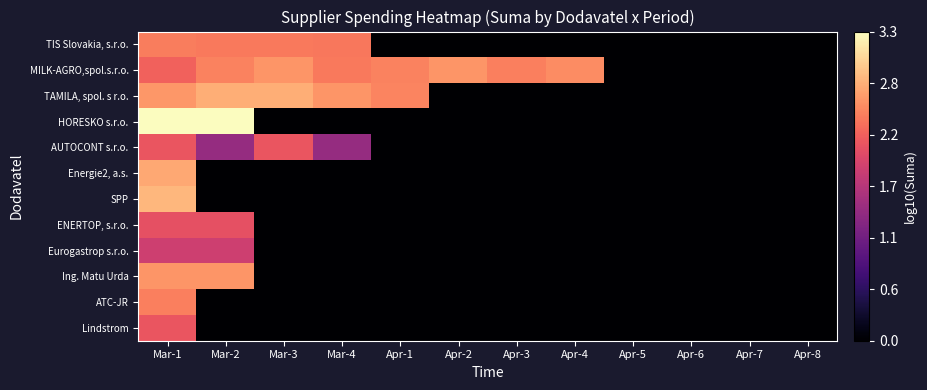

Reading right to left, extract all data points from this chart.

TIS Slovakia, s.r.o.: Apr-8=0.0	Apr-7=0.0	Apr-6=0.0	Apr-5=0.0	Apr-4=0.0	Apr-3=0.0	Apr-2=0.0	Apr-1=0.0	Mar-4=2.4	Mar-3=2.4	Mar-2=2.4	Mar-1=2.4
MILK-AGRO,spol.s.r.o.: Apr-8=0.0	Apr-7=0.0	Apr-6=0.0	Apr-5=0.0	Apr-4=2.5	Apr-3=2.4	Apr-2=2.6	Apr-1=2.5	Mar-4=2.4	Mar-3=2.6	Mar-2=2.5	Mar-1=2.2
TAMILA, spol. s r.o.: Apr-8=0.0	Apr-7=0.0	Apr-6=0.0	Apr-5=0.0	Apr-4=0.0	Apr-3=0.0	Apr-2=0.0	Apr-1=2.5	Mar-4=2.6	Mar-3=2.8	Mar-2=2.8	Mar-1=2.6
HORESKO s.r.o.: Apr-8=0.0	Apr-7=0.0	Apr-6=0.0	Apr-5=0.0	Apr-4=0.0	Apr-3=0.0	Apr-2=0.0	Apr-1=0.0	Mar-4=0.0	Mar-3=0.0	Mar-2=3.3	Mar-1=3.3
AUTOCONT s.r.o.: Apr-8=0.0	Apr-7=0.0	Apr-6=0.0	Apr-5=0.0	Apr-4=0.0	Apr-3=0.0	Apr-2=0.0	Apr-1=0.0	Mar-4=1.4	Mar-3=2.1	Mar-2=1.4	Mar-1=2.1
Energie2, a.s.: Apr-8=0.0	Apr-7=0.0	Apr-6=0.0	Apr-5=0.0	Apr-4=0.0	Apr-3=0.0	Apr-2=0.0	Apr-1=0.0	Mar-4=0.0	Mar-3=0.0	Mar-2=0.0	Mar-1=2.7
SPP: Apr-8=0.0	Apr-7=0.0	Apr-6=0.0	Apr-5=0.0	Apr-4=0.0	Apr-3=0.0	Apr-2=0.0	Apr-1=0.0	Mar-4=0.0	Mar-3=0.0	Mar-2=0.0	Mar-1=2.8
ENERTOP, s.r.o.: Apr-8=0.0	Apr-7=0.0	Apr-6=0.0	Apr-5=0.0	Apr-4=0.0	Apr-3=0.0	Apr-2=0.0	Apr-1=0.0	Mar-4=0.0	Mar-3=0.0	Mar-2=2.1	Mar-1=2.1
Eurogastrop s.r.o.: Apr-8=0.0	Apr-7=0.0	Apr-6=0.0	Apr-5=0.0	Apr-4=0.0	Apr-3=0.0	Apr-2=0.0	Apr-1=0.0	Mar-4=0.0	Mar-3=0.0	Mar-2=1.9	Mar-1=1.9
Ing. Matu Urda: Apr-8=0.0	Apr-7=0.0	Apr-6=0.0	Apr-5=0.0	Apr-4=0.0	Apr-3=0.0	Apr-2=0.0	Apr-1=0.0	Mar-4=0.0	Mar-3=0.0	Mar-2=2.6	Mar-1=2.6
ATC-JR: Apr-8=0.0	Apr-7=0.0	Apr-6=0.0	Apr-5=0.0	Apr-4=0.0	Apr-3=0.0	Apr-2=0.0	Apr-1=0.0	Mar-4=0.0	Mar-3=0.0	Mar-2=0.0	Mar-1=2.4
Lindstrom: Apr-8=0.0	Apr-7=0.0	Apr-6=0.0	Apr-5=0.0	Apr-4=0.0	Apr-3=0.0	Apr-2=0.0	Apr-1=0.0	Mar-4=0.0	Mar-3=0.0	Mar-2=0.0	Mar-1=2.1